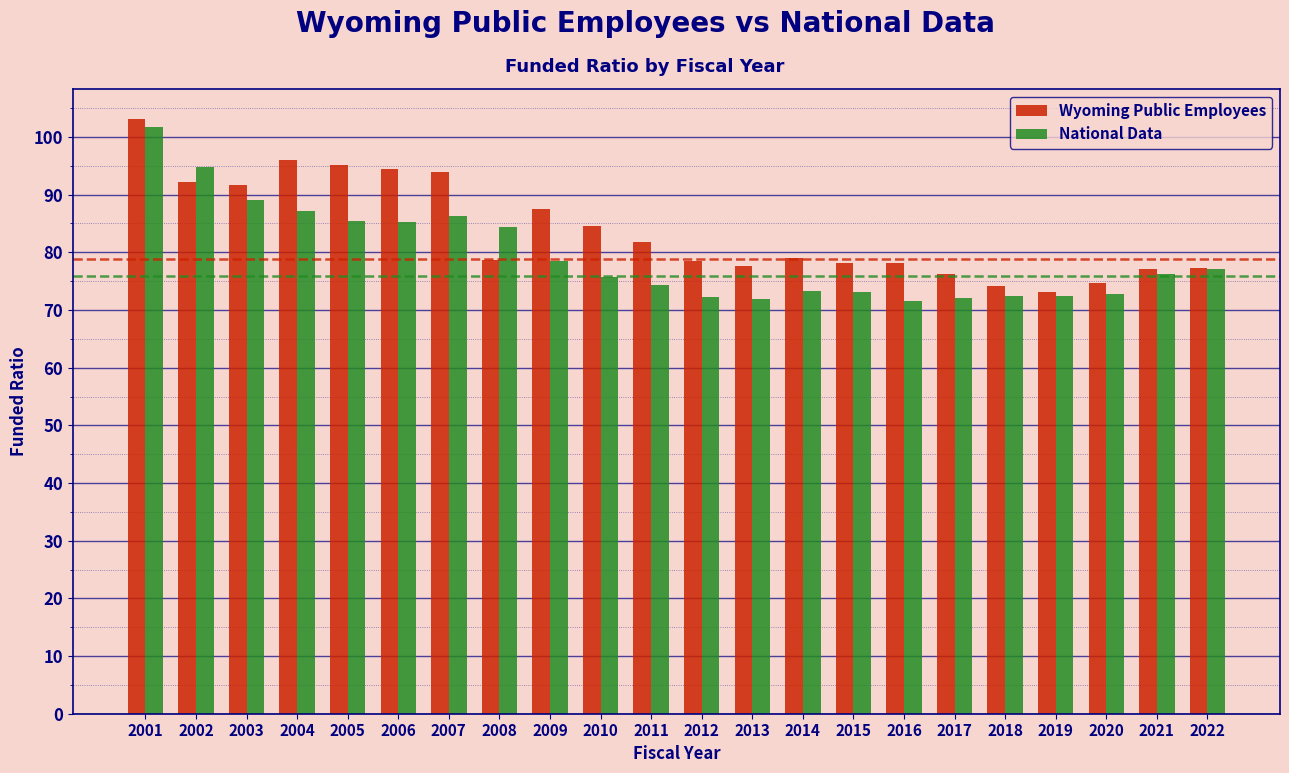

Is it true that Wyoming Public Employees equals 77.2 at 2022?

True